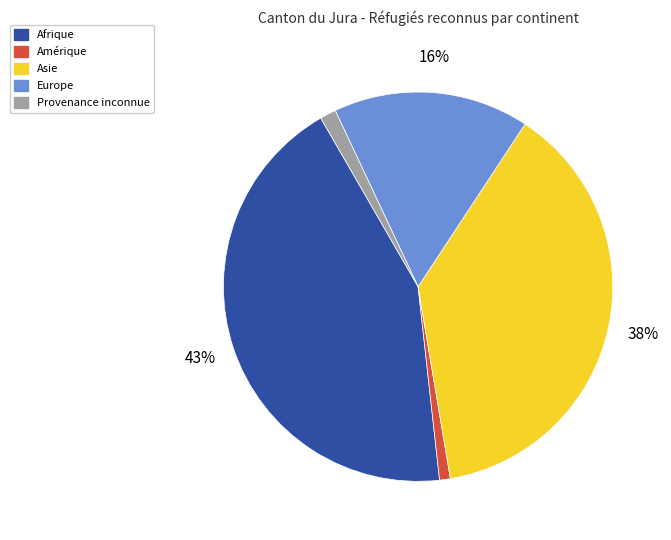

To the nearest percent, what is the average slice percentage?

20%